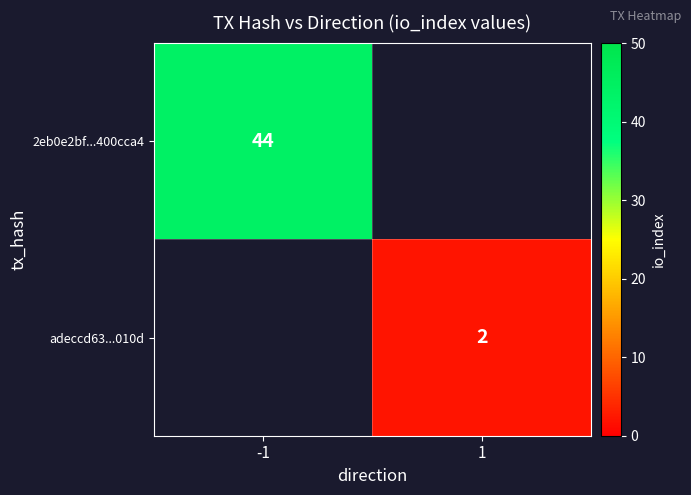

The value of 2eb0e2bf...400cca4 at -1 is 44. True or false?

True